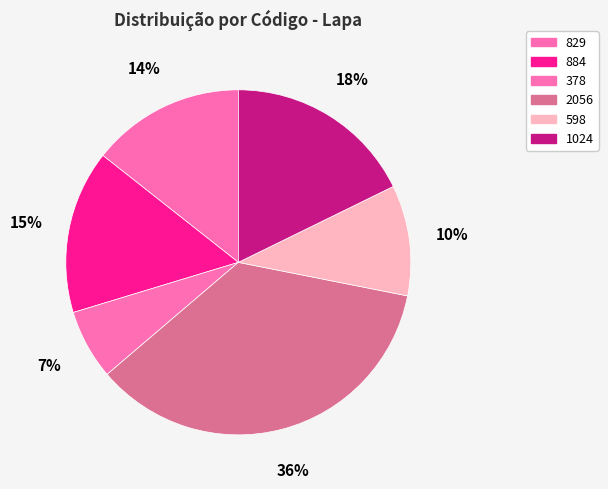

How many segments does this pie chart have?

6